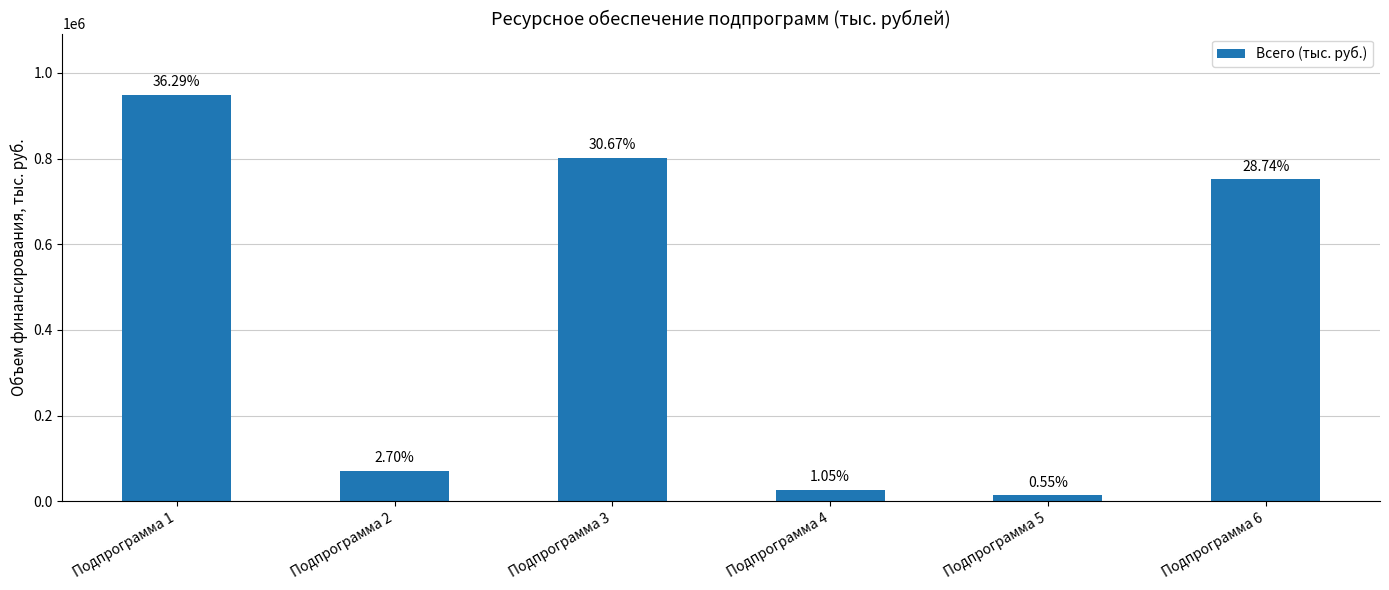

What is the minimum value shown in the chart?

14402.4